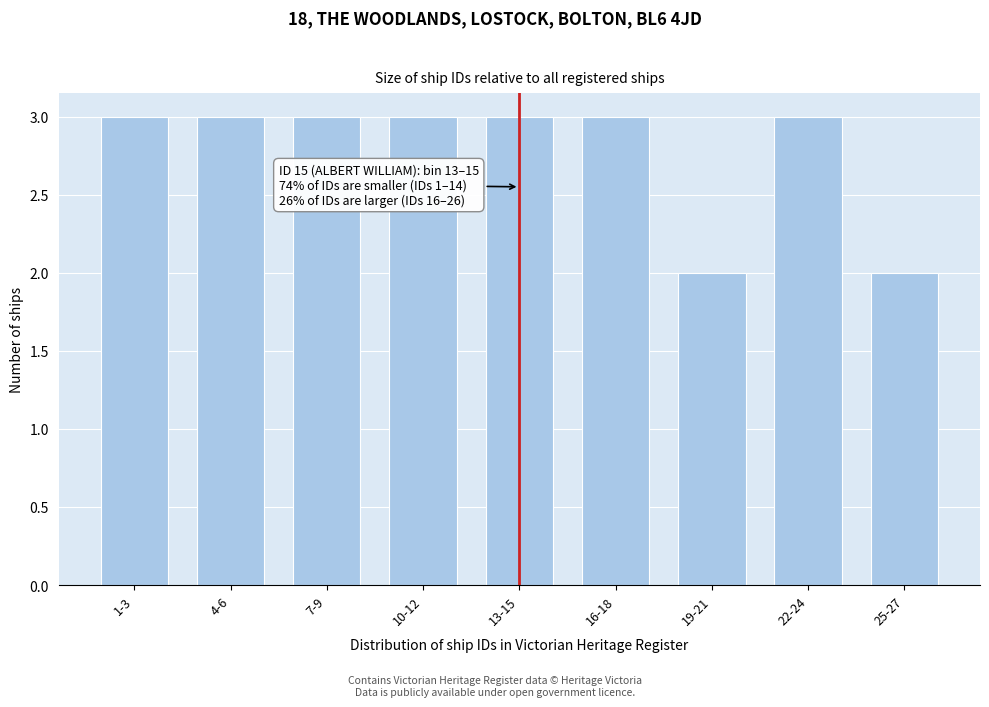

Reading left to right, list all the values displayed in this chart.

1-3=3	4-6=3	7-9=3	10-12=3	13-15=3	16-18=3	19-21=2	22-24=3	25-27=2